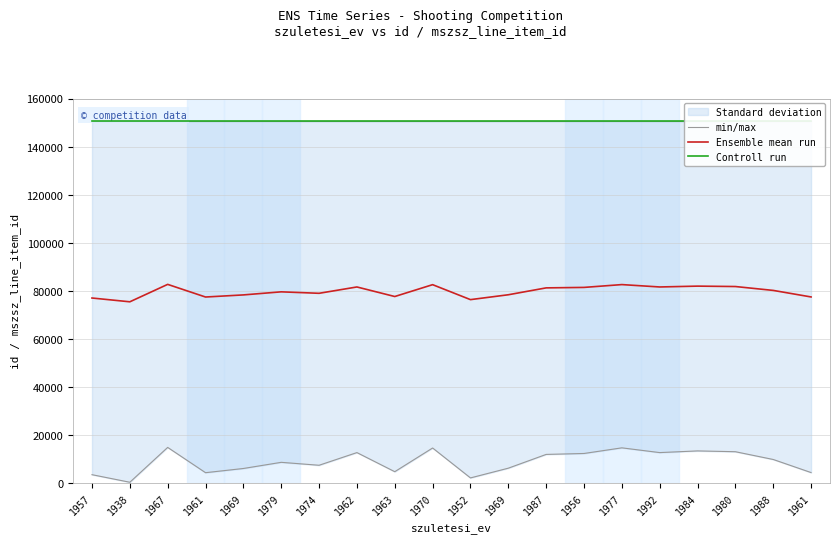

Is it true that Controll run equals 150498.0 at 1970?

True